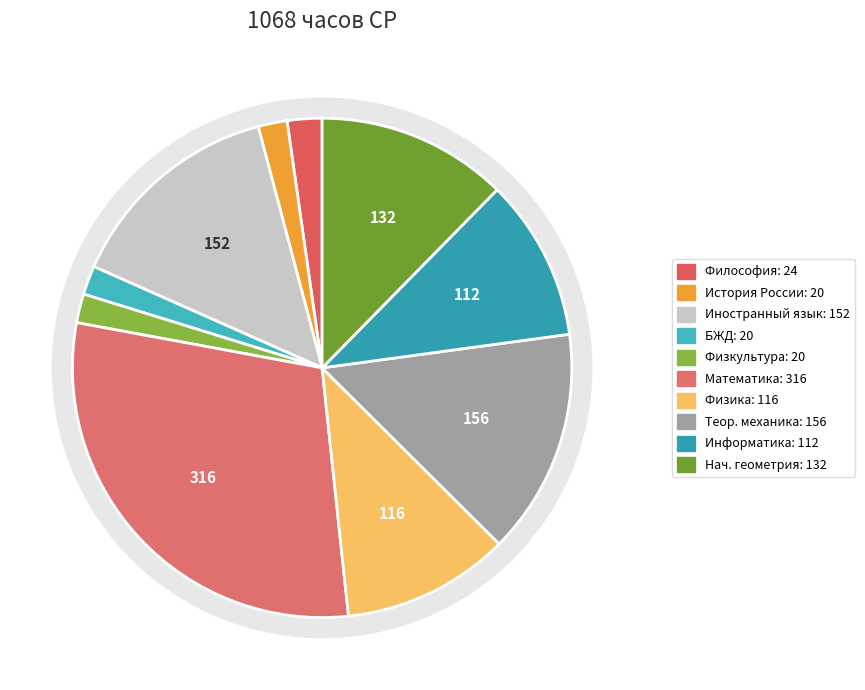

The Иностранный язык slice represents 1% of the pie. True or false?

False